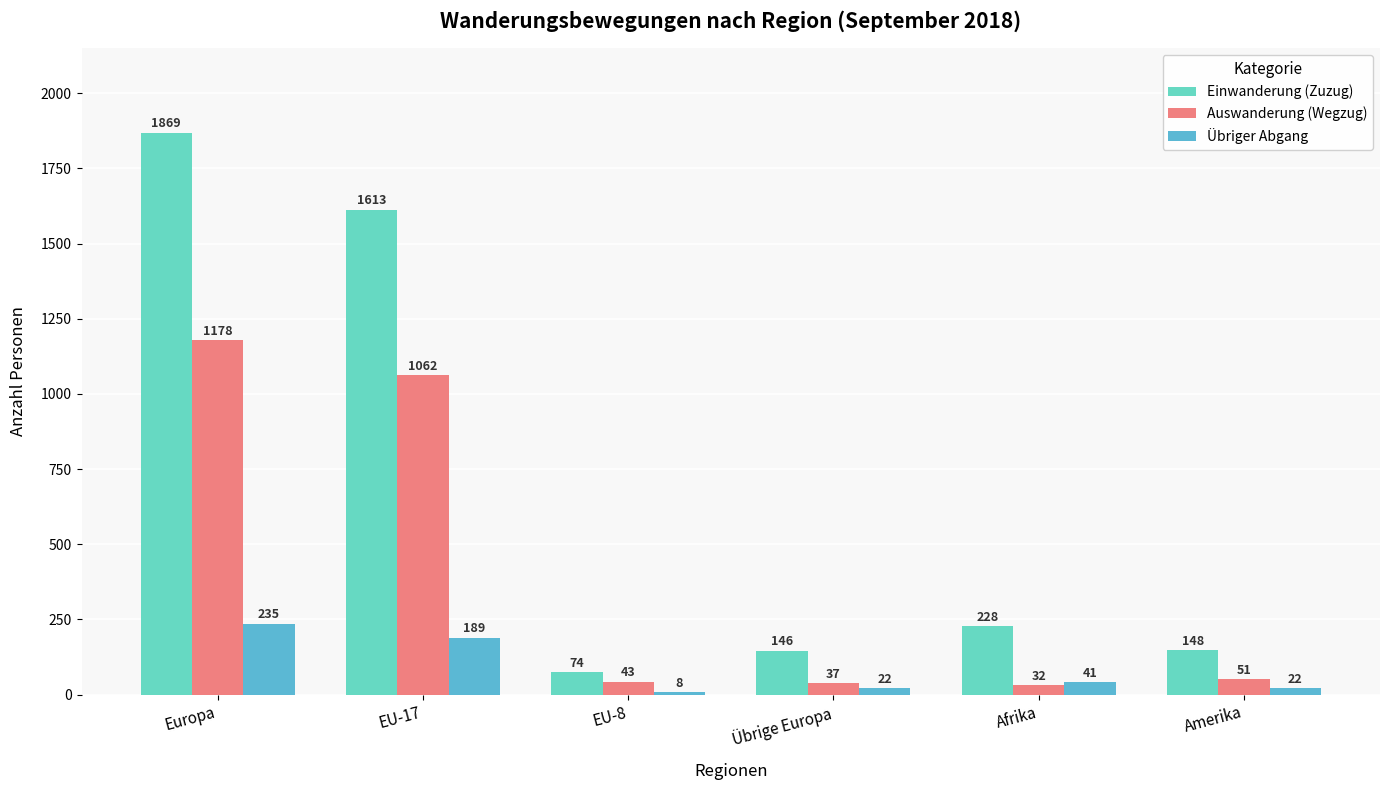

Where does the Einwanderung (Zuzug) series first go above 228?

Europa